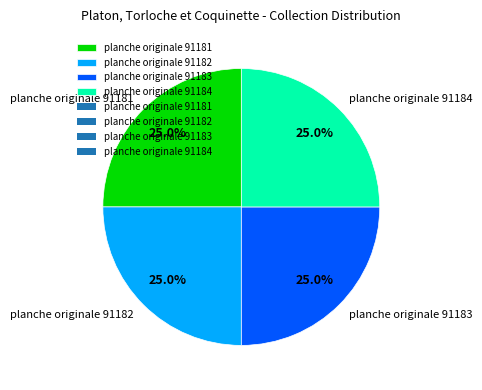

Is it true that planche originale 91184 is 16% of the pie?

False